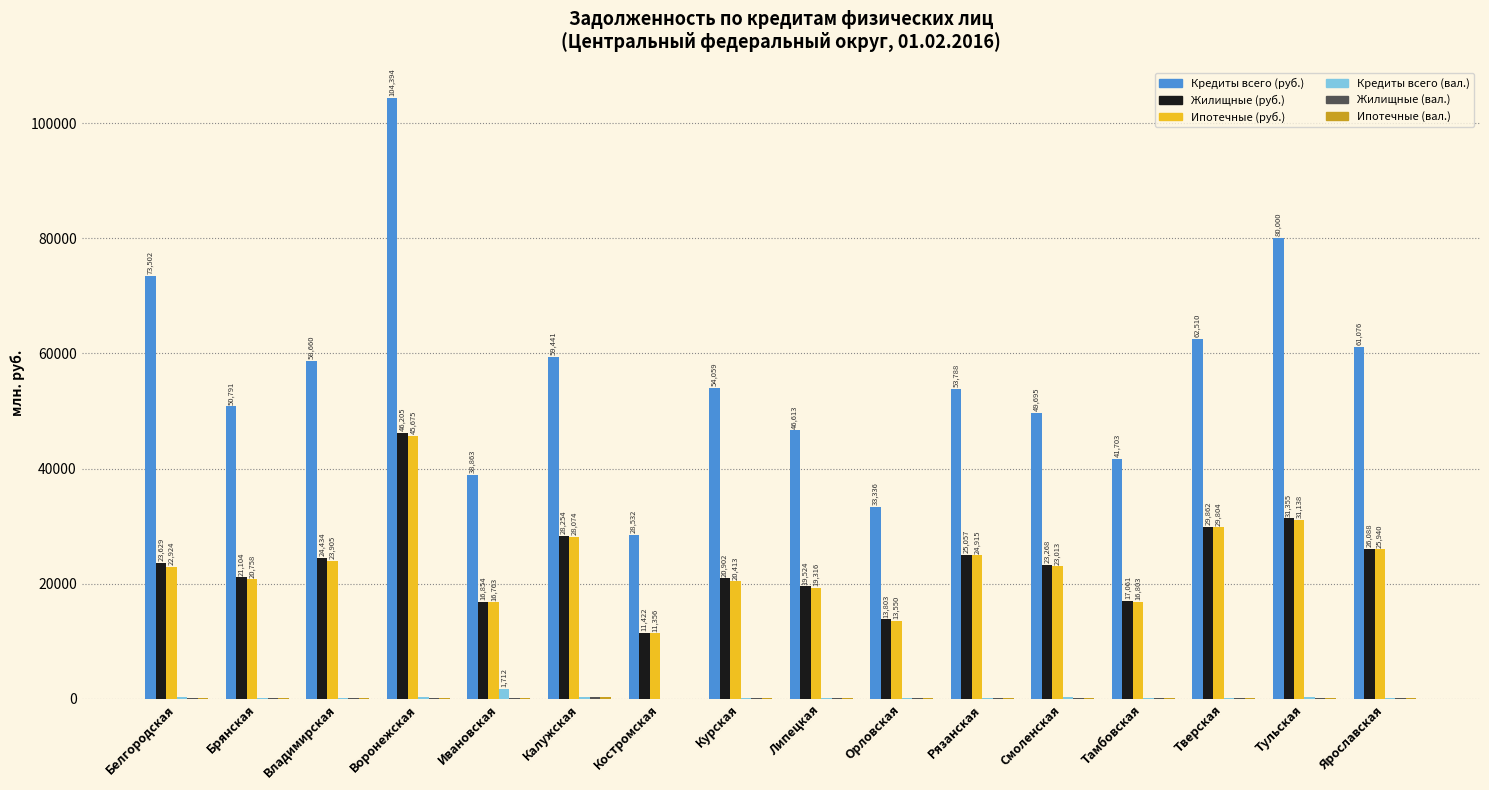

The Кредиты всего (руб.) series shows 112563 at Белгородская. True or false?

False